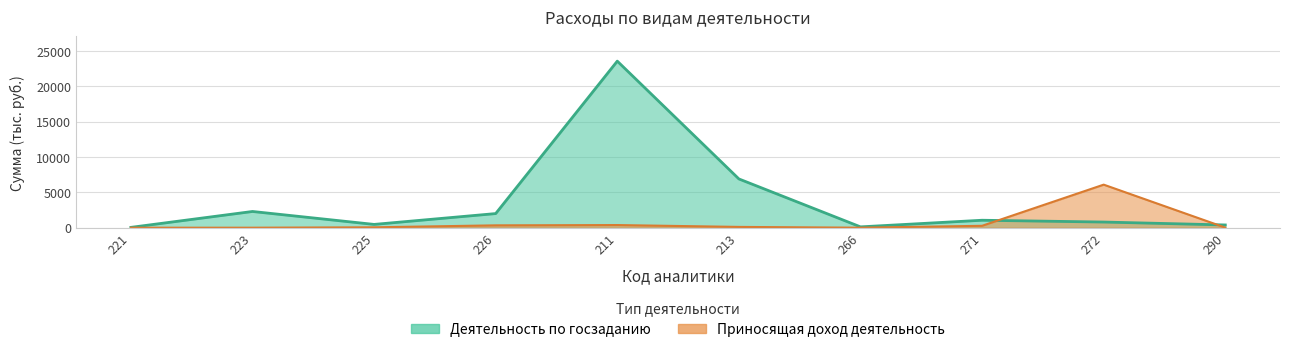

What is the label of the 9th point from the left?

272